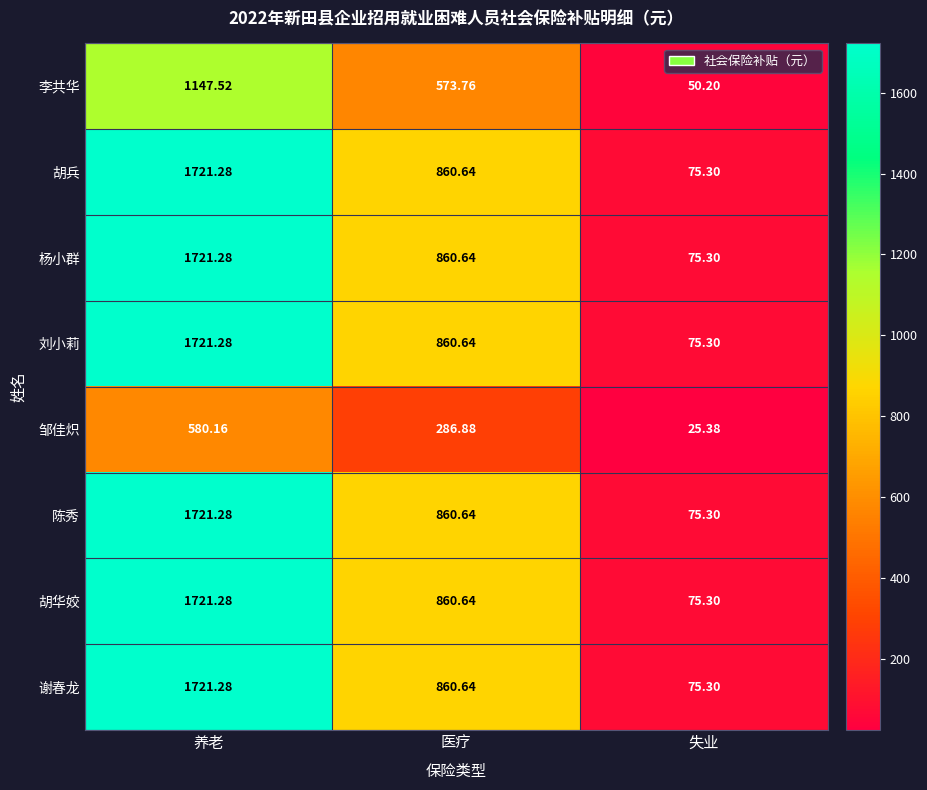

At which category does the chart reach its minimum across all series?

失业